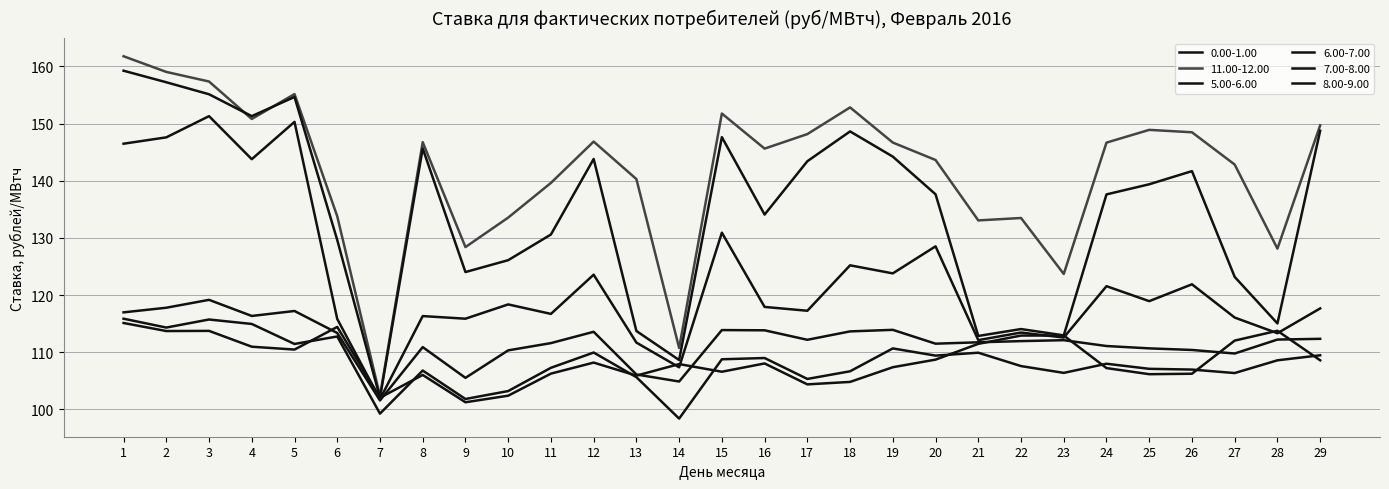

True or false: 5.00-6.00 and 11.00-12.00 intersect in this chart.

False